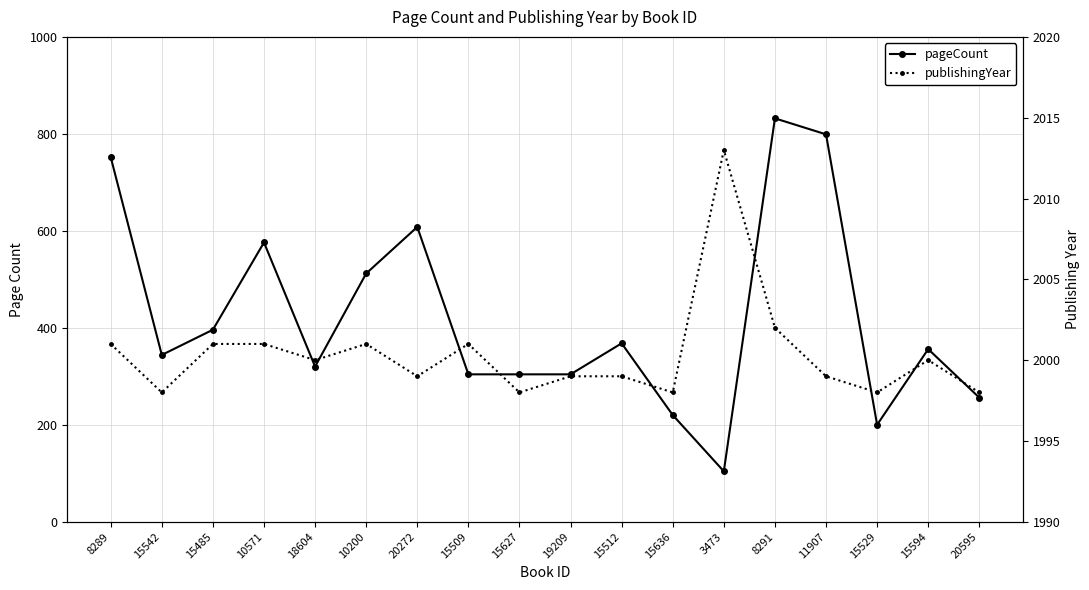

Where is the first local maximum for pageCount?

10571